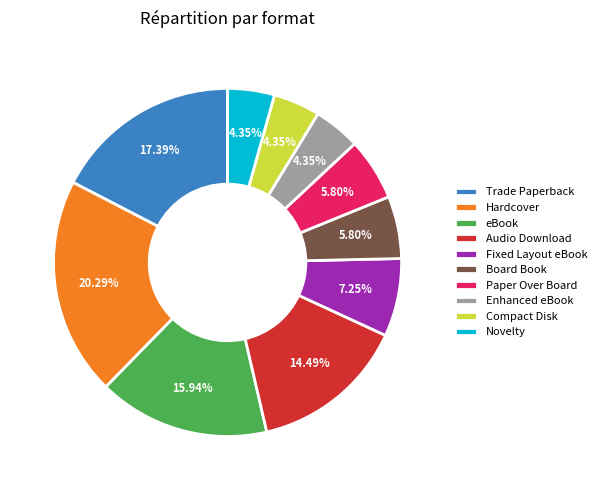

How much of the chart is everything except Paper Over Board?

94.2%